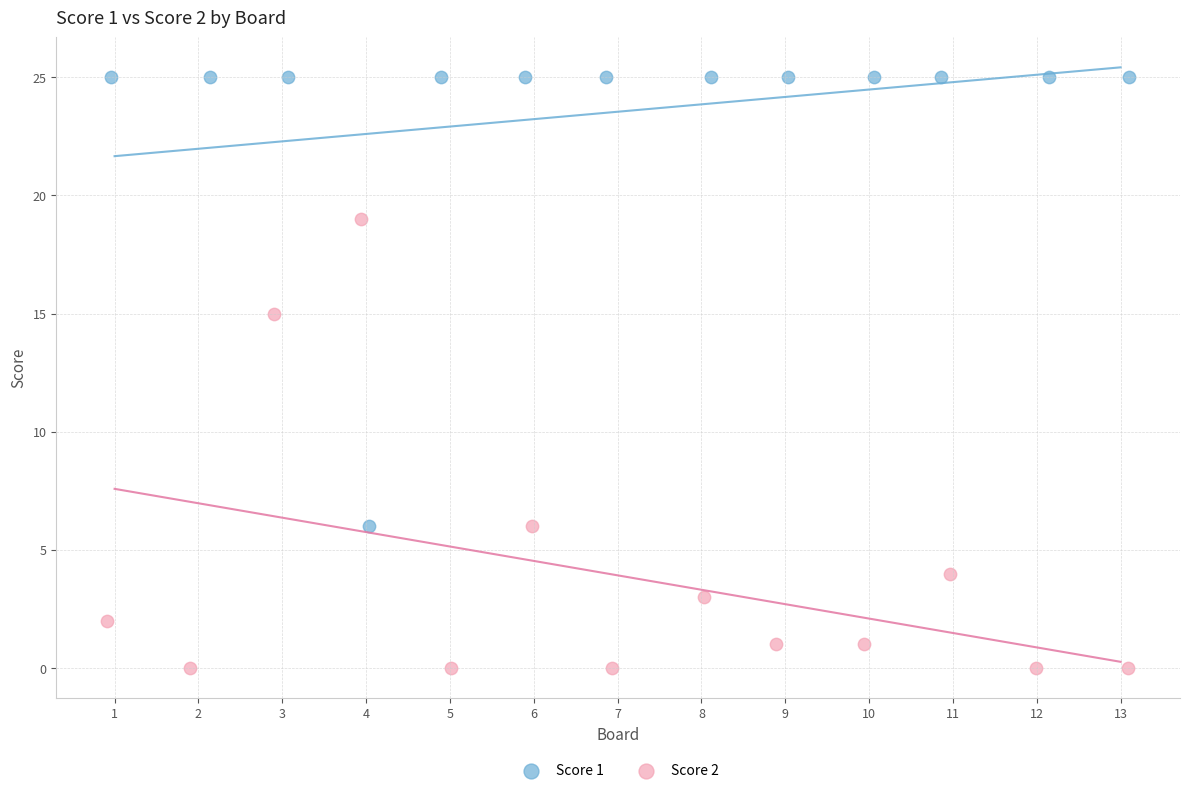

Which series reaches the maximum Y coordinate?

Score 1